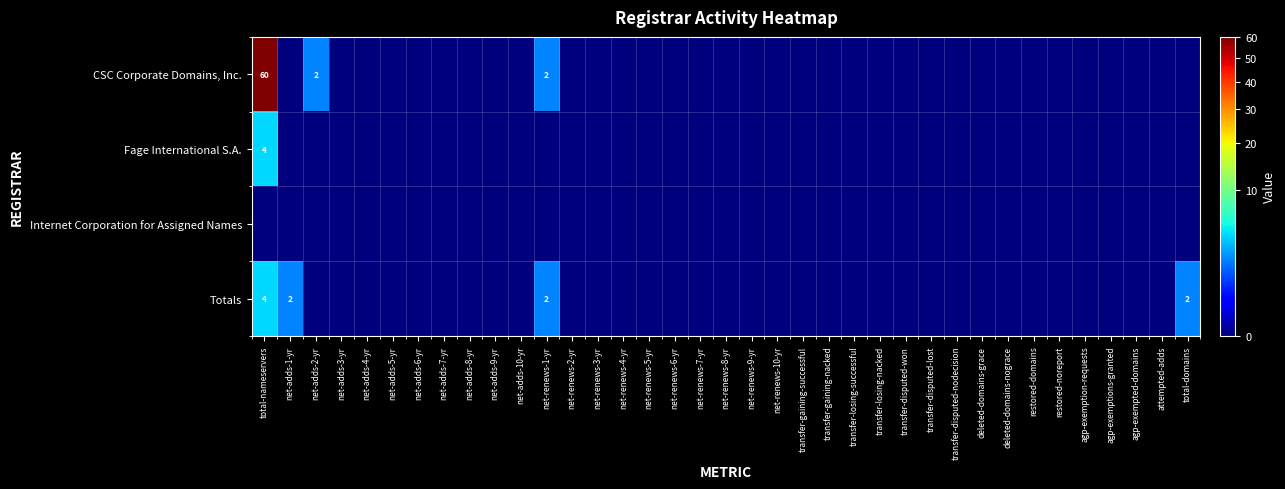

The value of Totals at total-nameservers is 4. True or false?

True